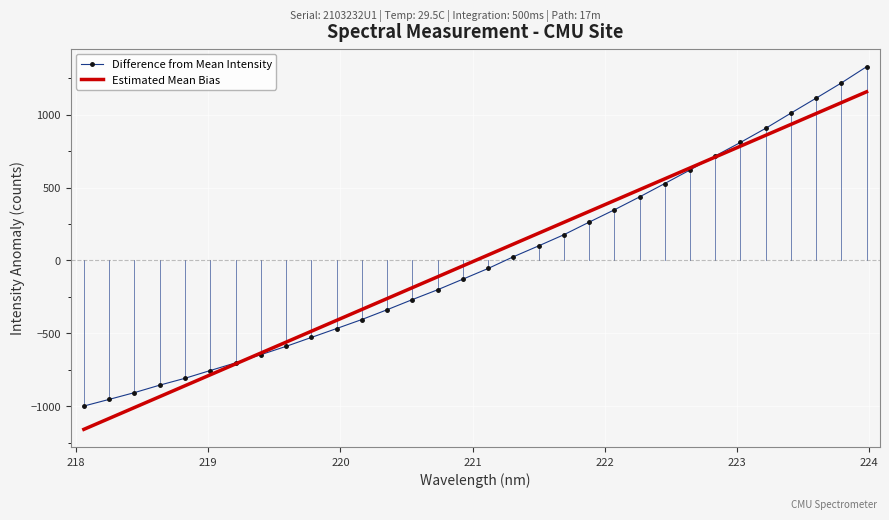

Which series has the largest range (max minus min)?

Difference from Mean Intensity